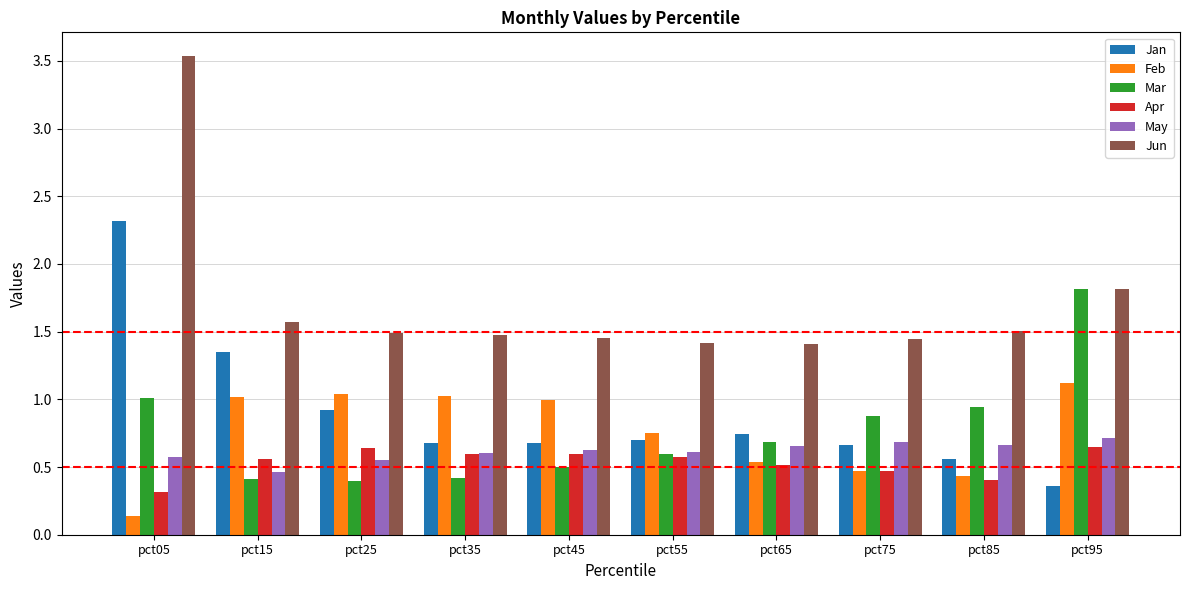

What are all the series names shown in the legend?

Jan, Feb, Mar, Apr, May, Jun